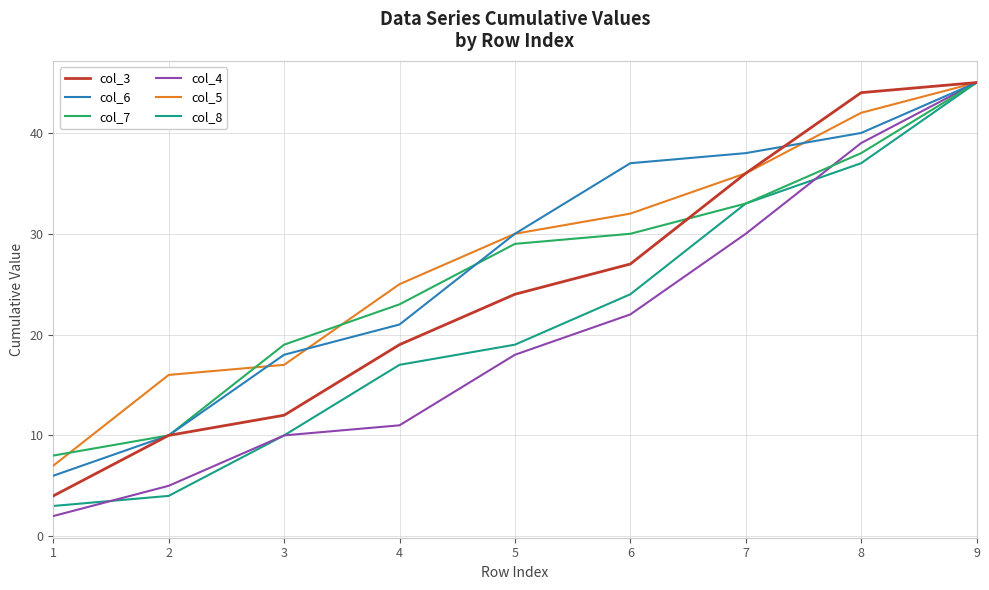

What value does the col_3 series have at 3, to the nearest 10?

10